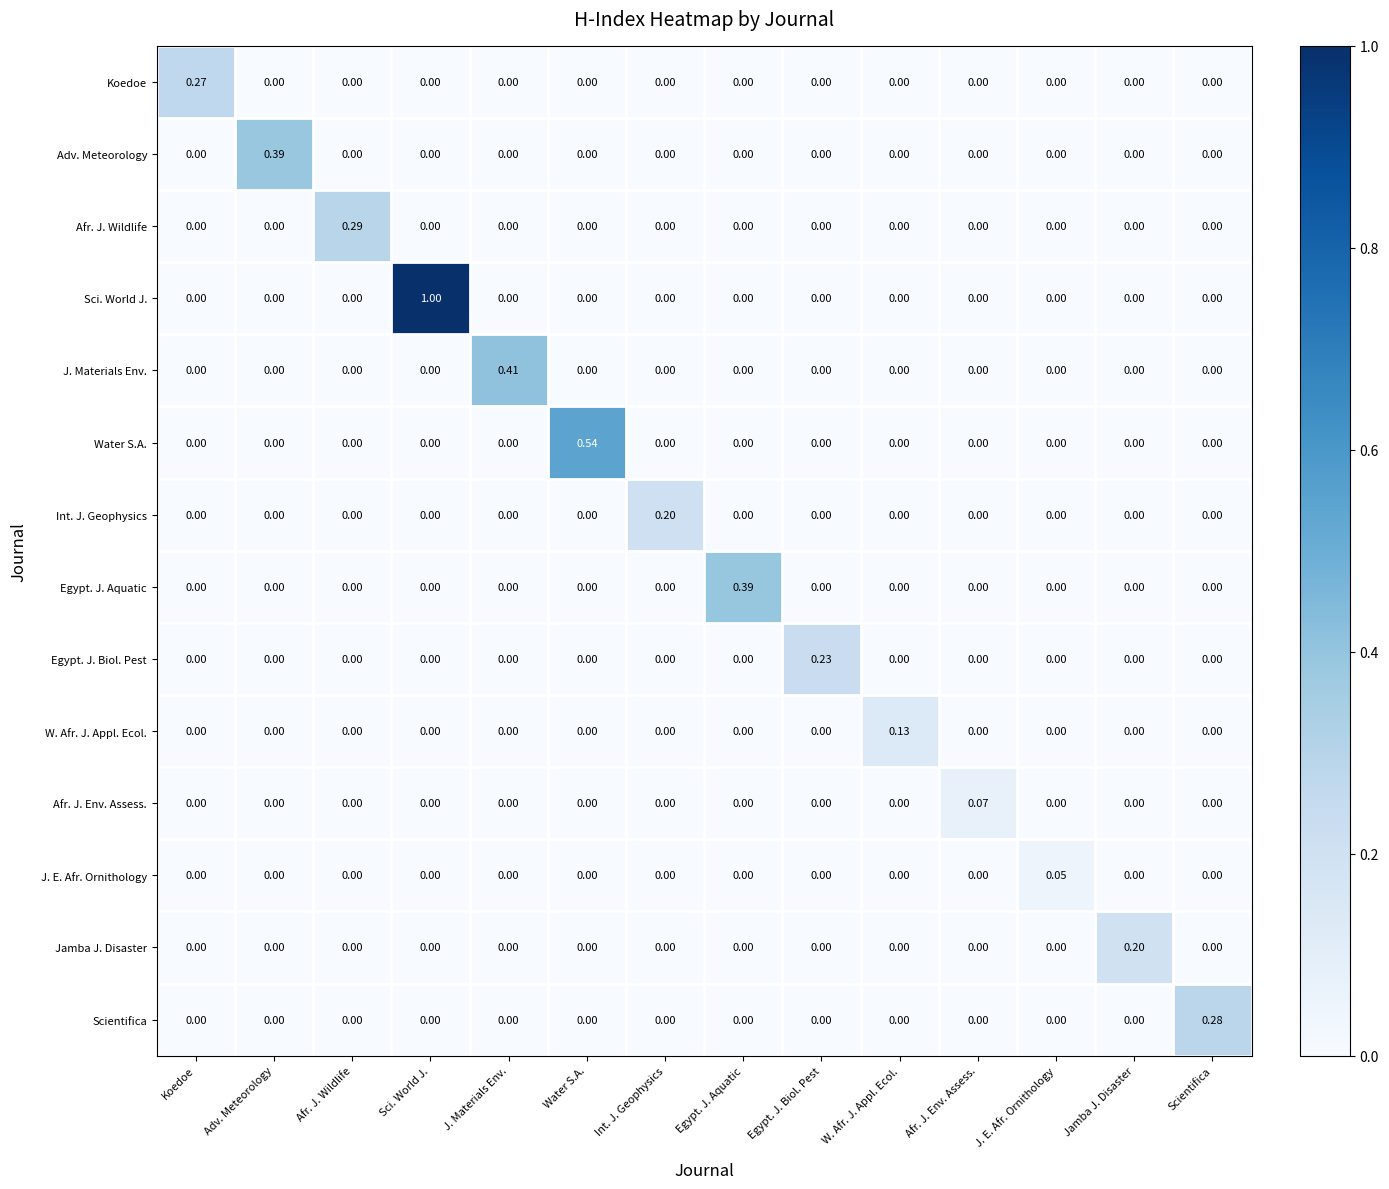

At which category is the sum across all series the highest?

Sci. World J.